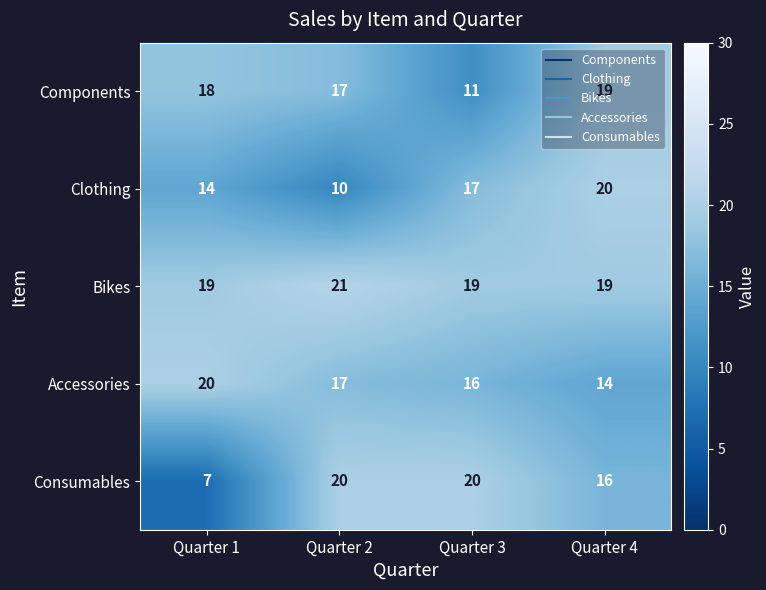

At which category is the sum across all series the highest?

Quarter 4